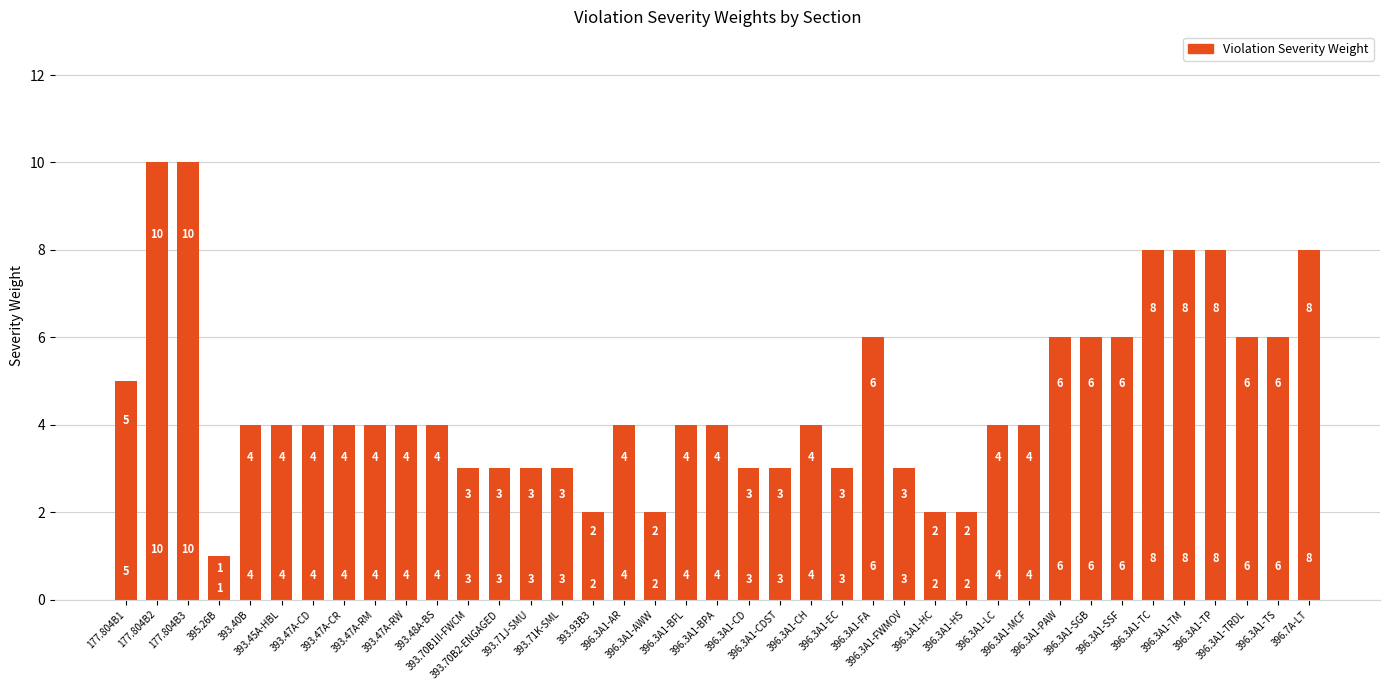

What is the difference between the maximum and minimum values?

9